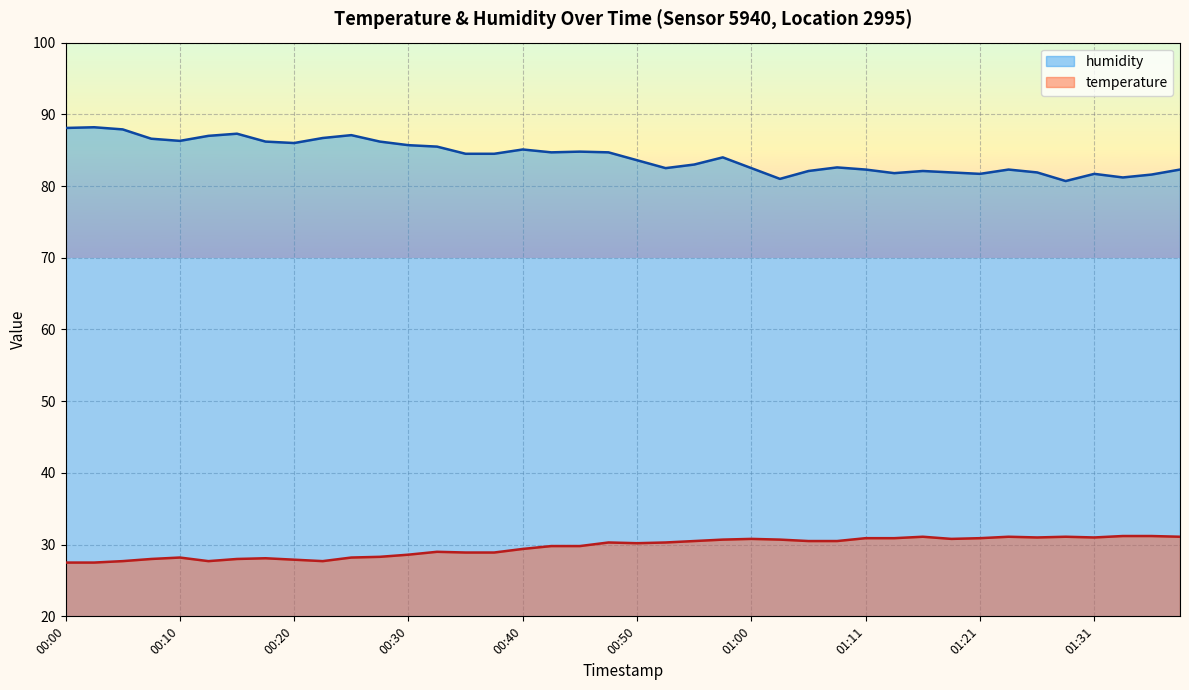

Where is the first local maximum for temperature?

00:10